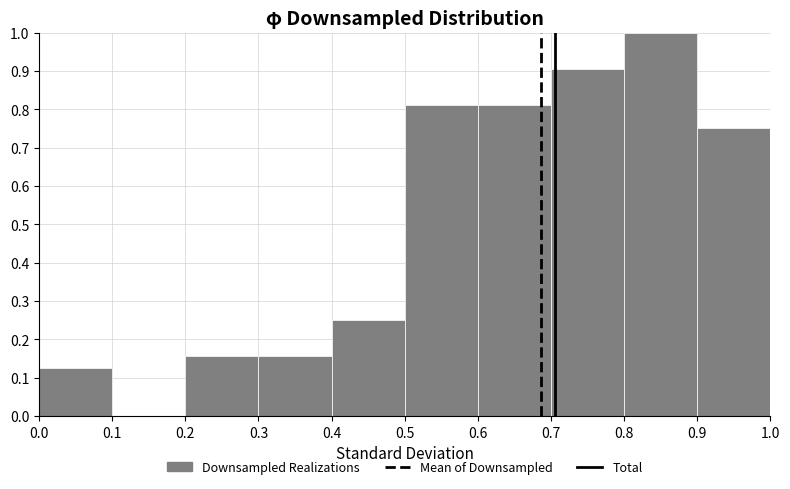

Over which range of the x-axis is the bar tallest?

0.8 to 0.9